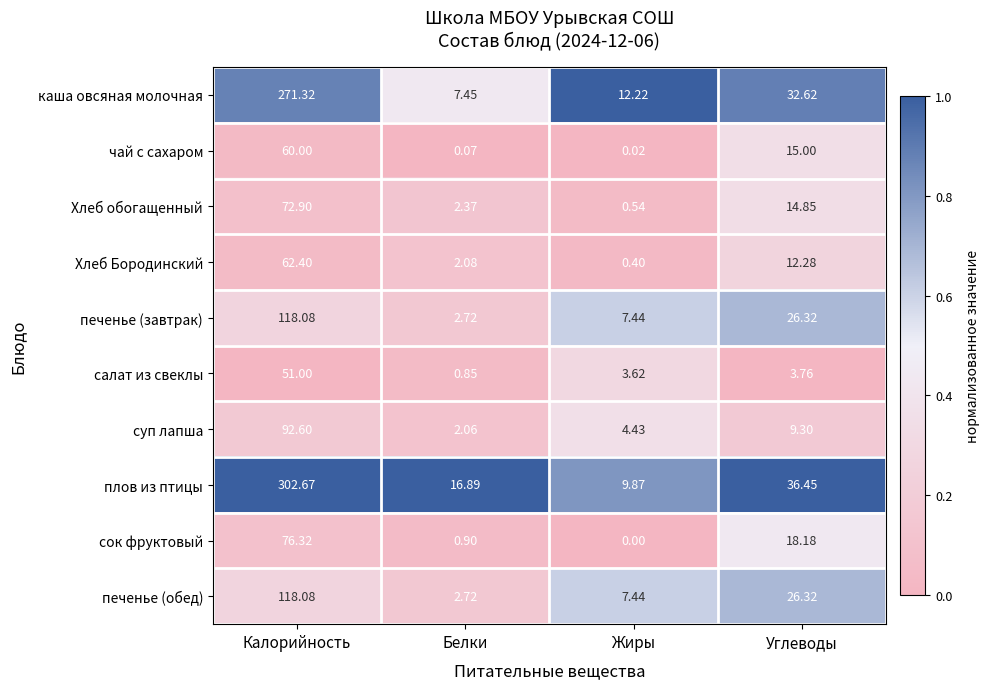

How many data points does each series have?

4